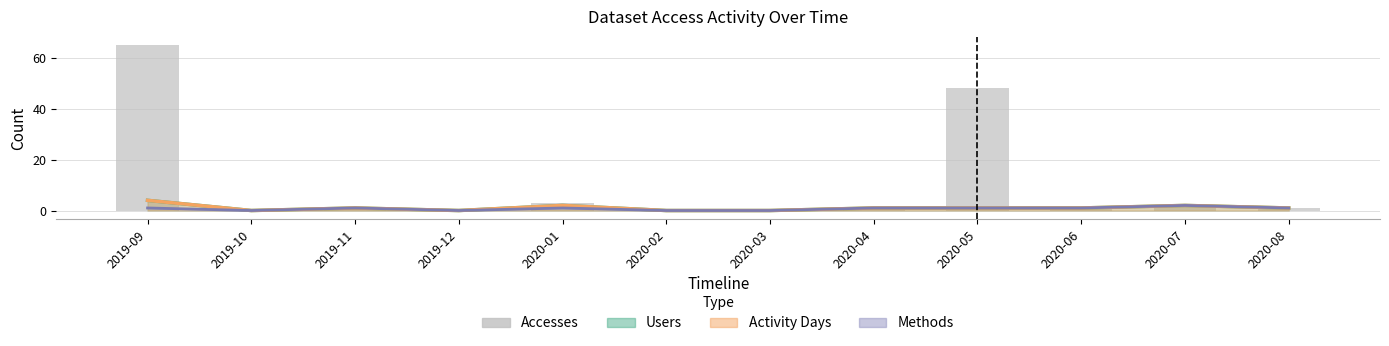

Reading left to right, extract all data points from this chart.

2019-09=65	2019-10=0	2019-11=1	2019-12=0	2020-01=3	2020-02=0	2020-03=0	2020-04=1	2020-05=48	2020-06=1	2020-07=2	2020-08=1